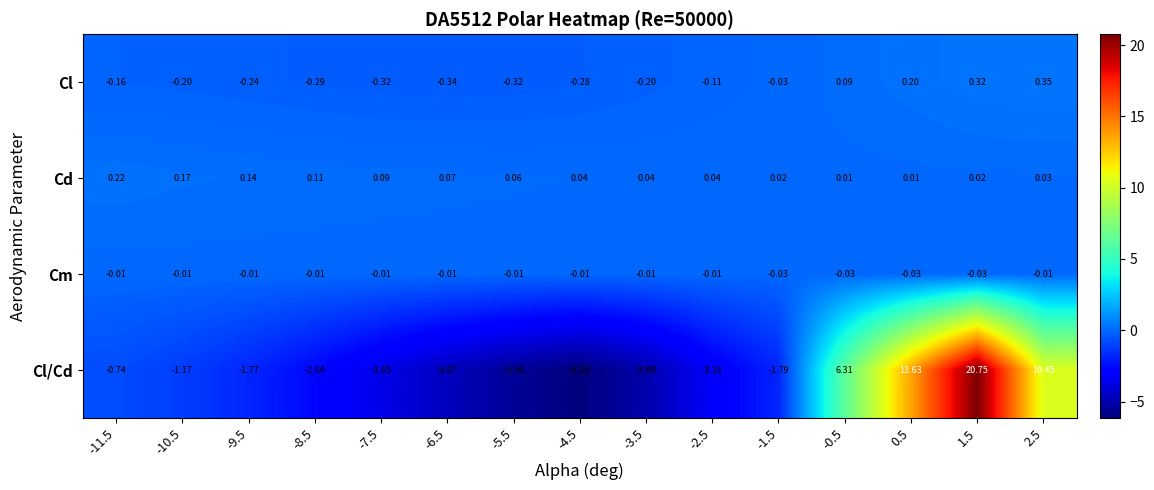

Which series has the largest total across all categories?

Cl/Cd